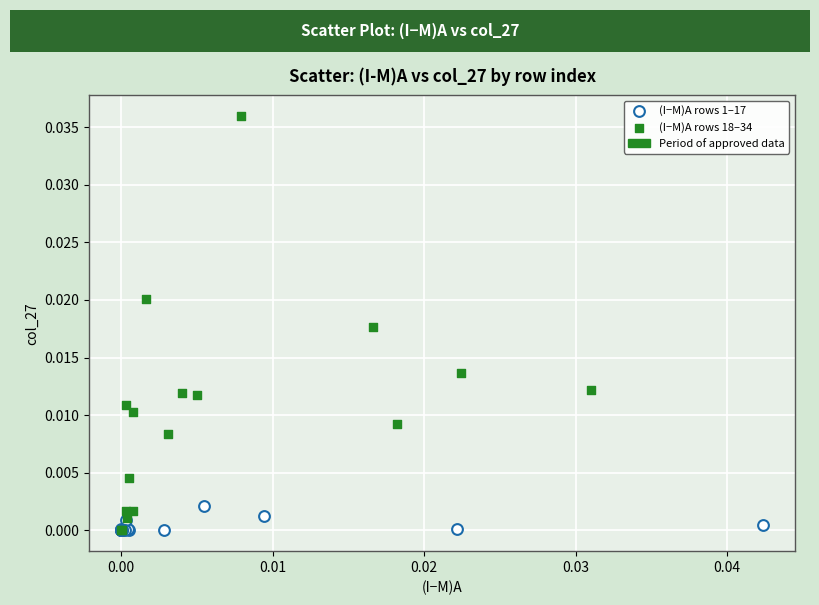

Which series has the widest spread of Y values?

(I−M)A rows 18–34